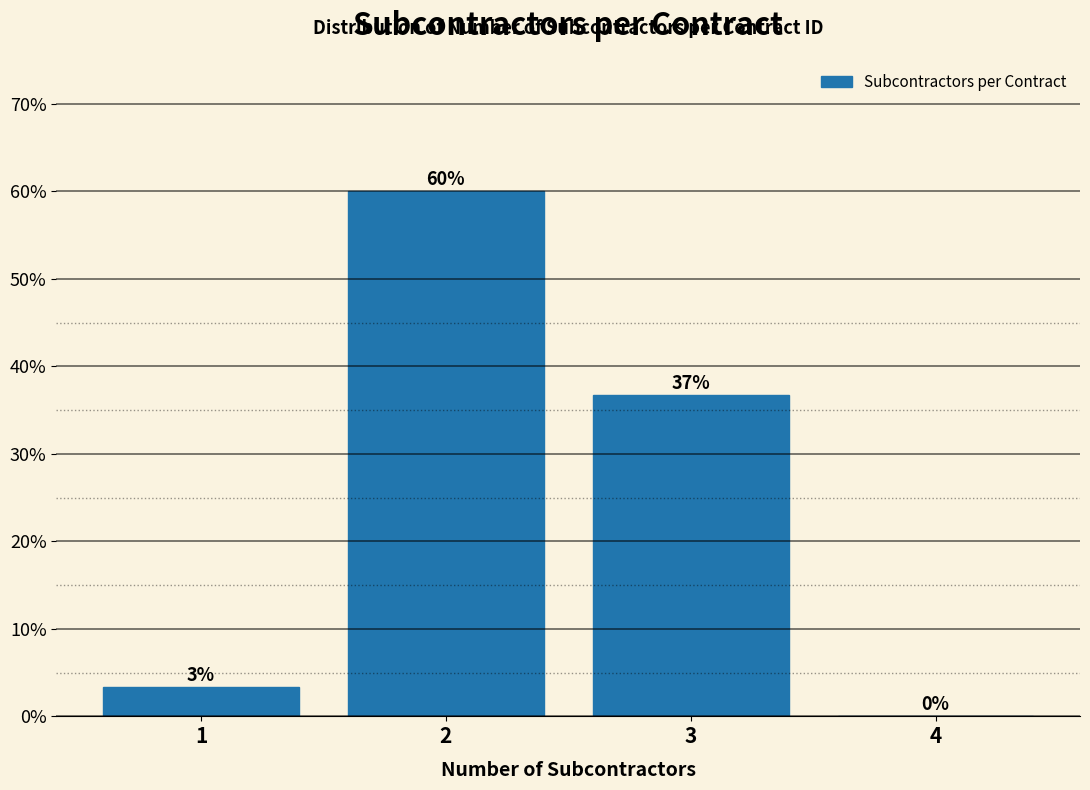

Where is the data nearest to the value 30?

3